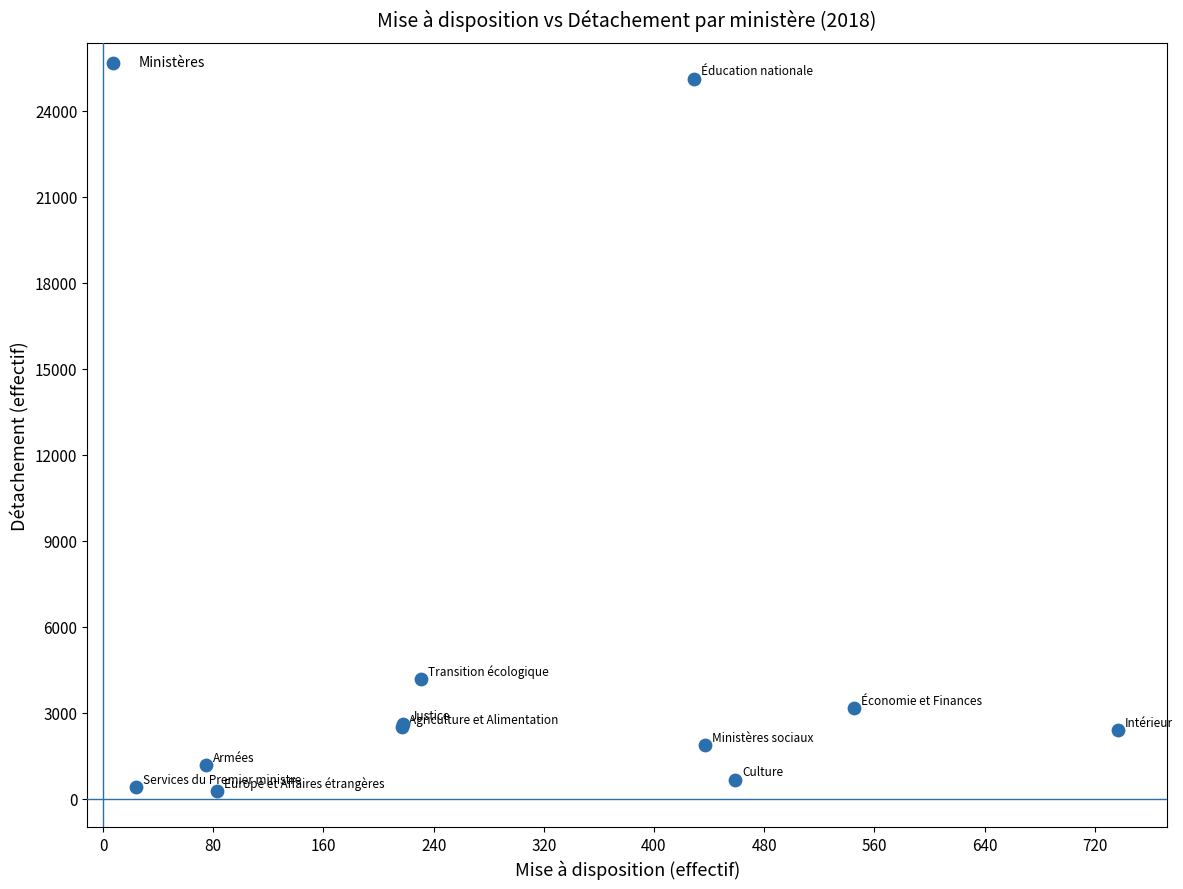

What Y value in the scatter plot is closest to 12694?

4182